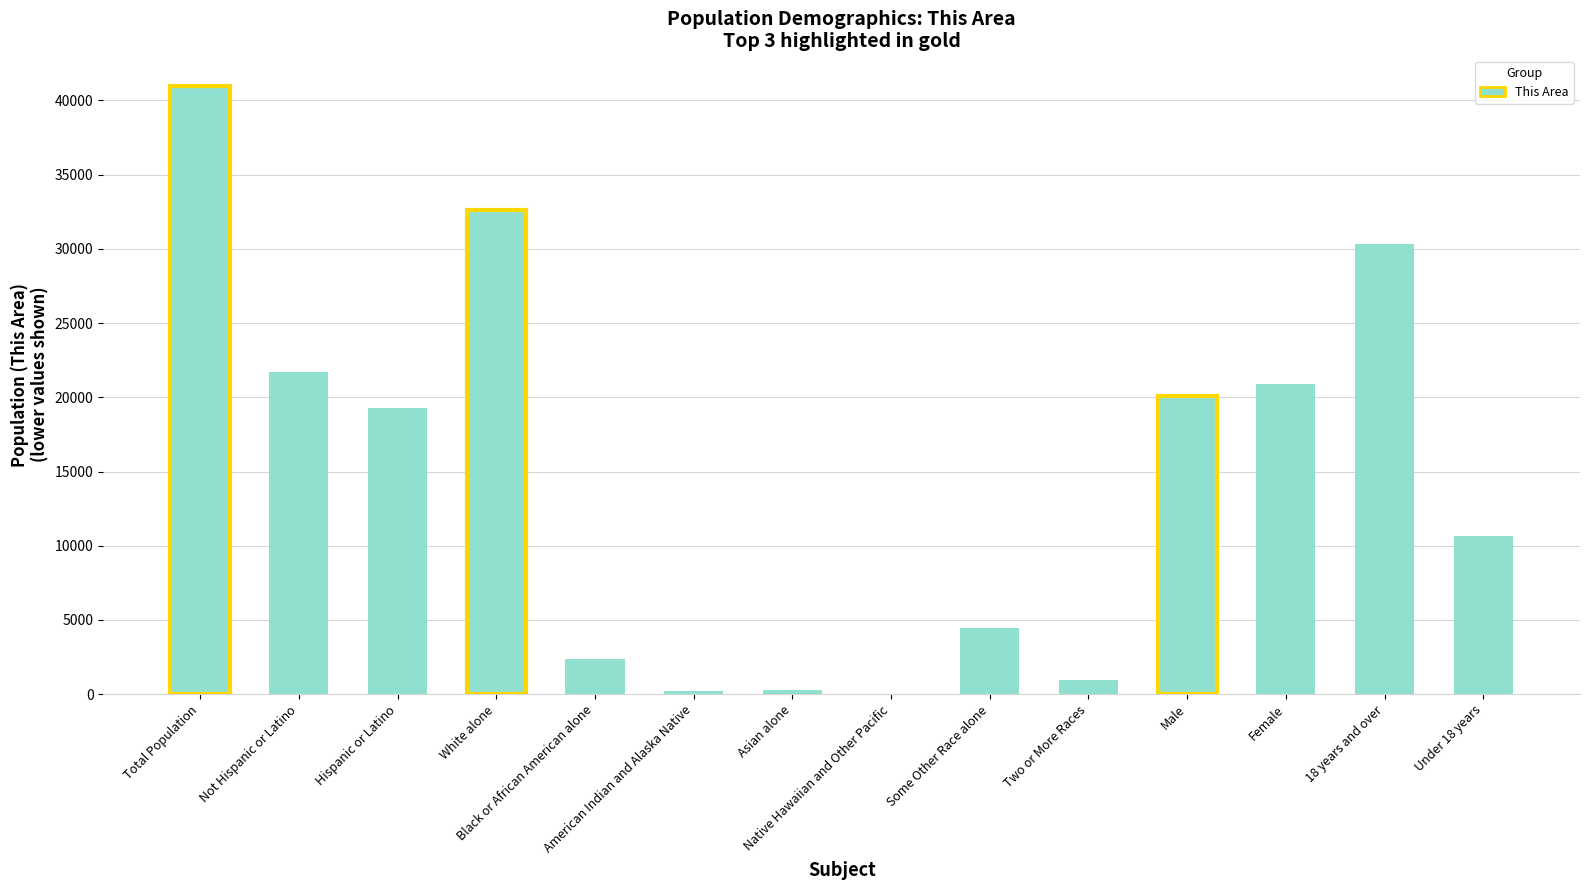

What is the sum of all values?

204960